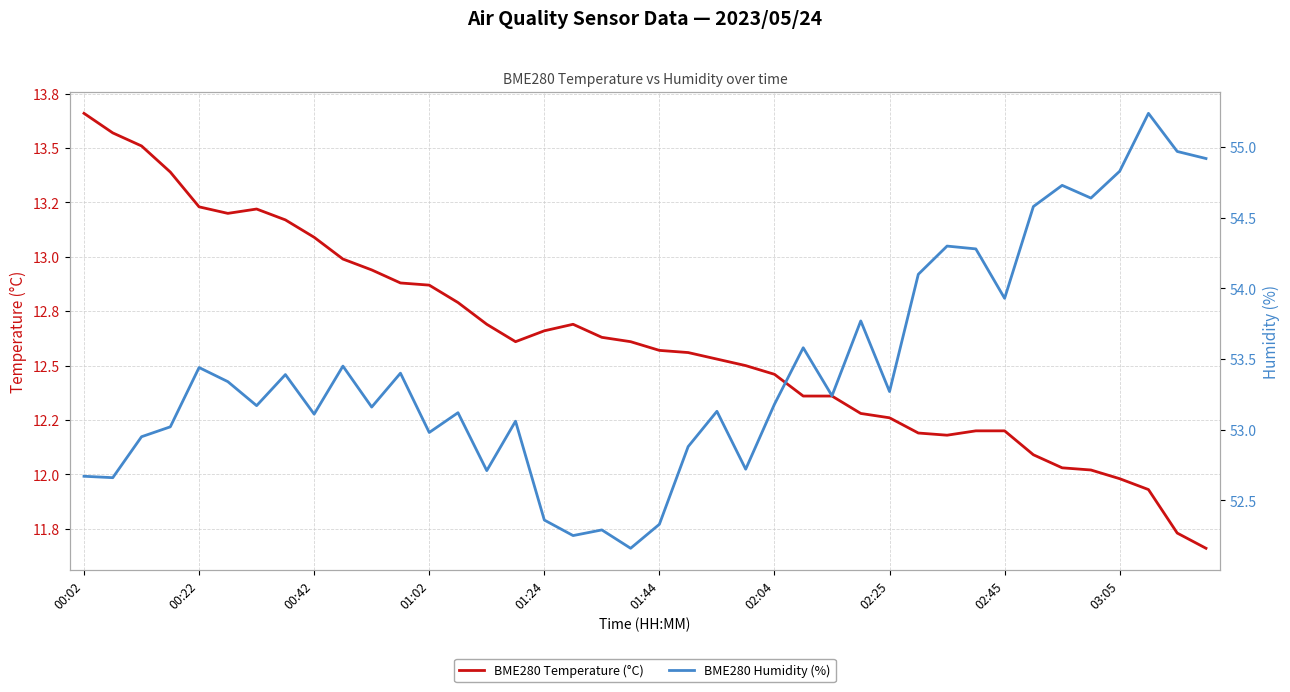

True or false: BME280 Humidity (%) has more than 0 interior local peaks.

True